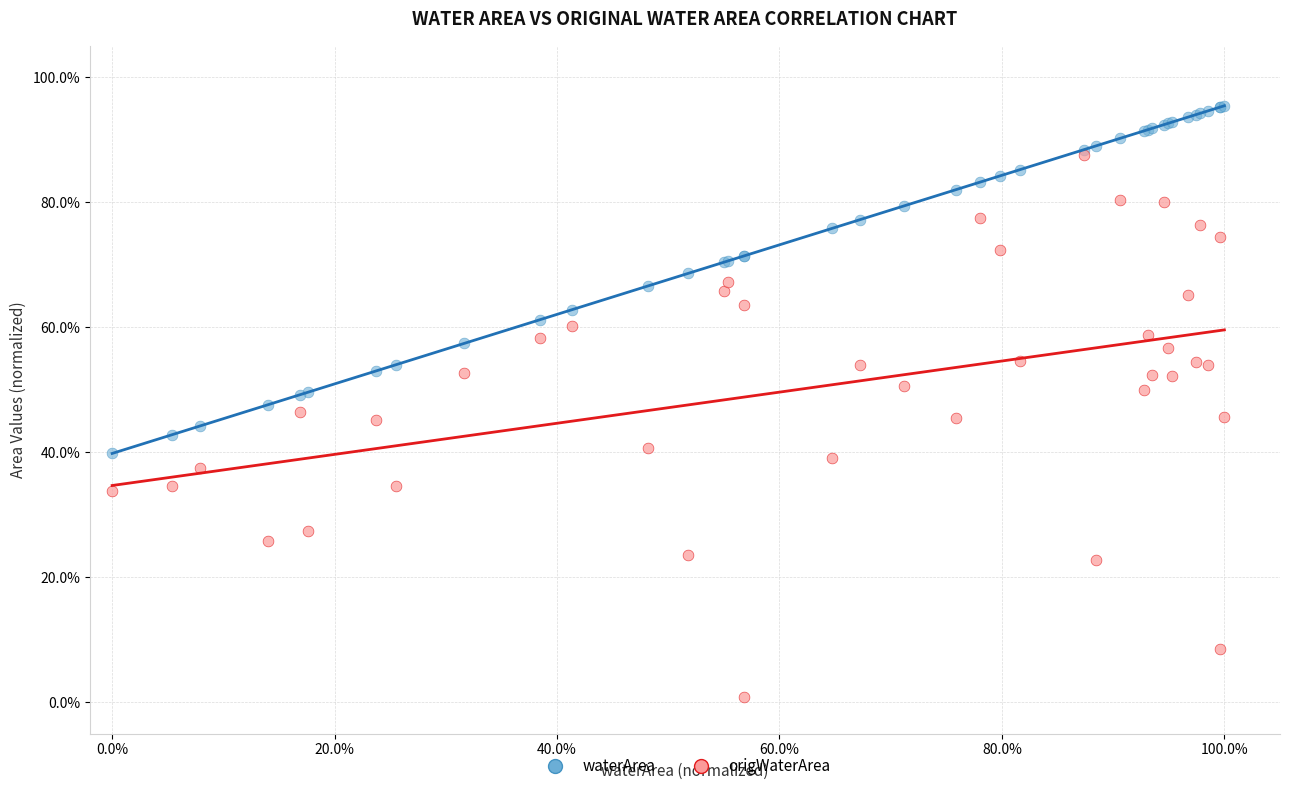

Which series has the widest spread of Y values?

origWaterArea